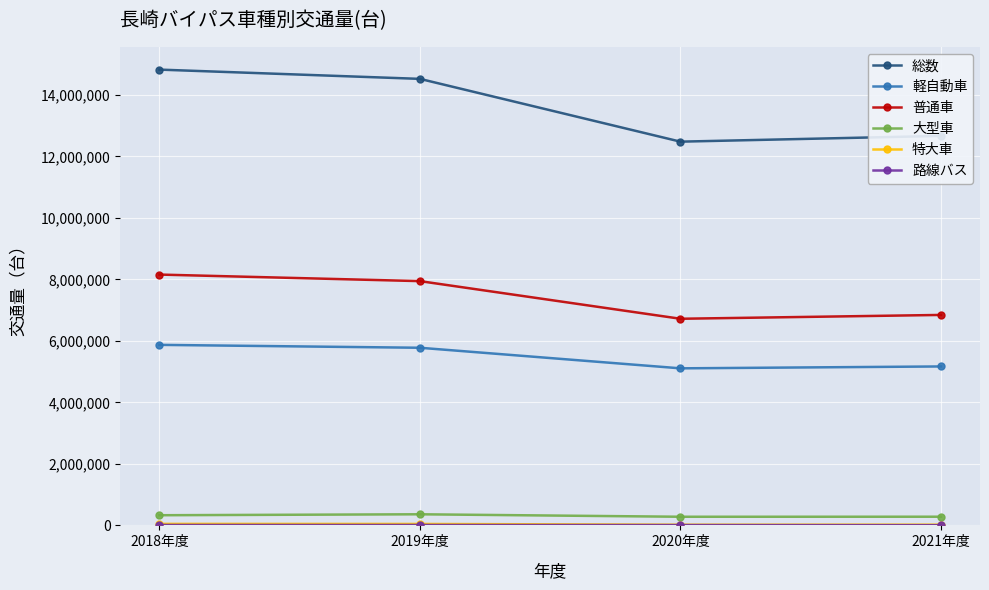

True or false: 総数 and 大型車 intersect in this chart.

False